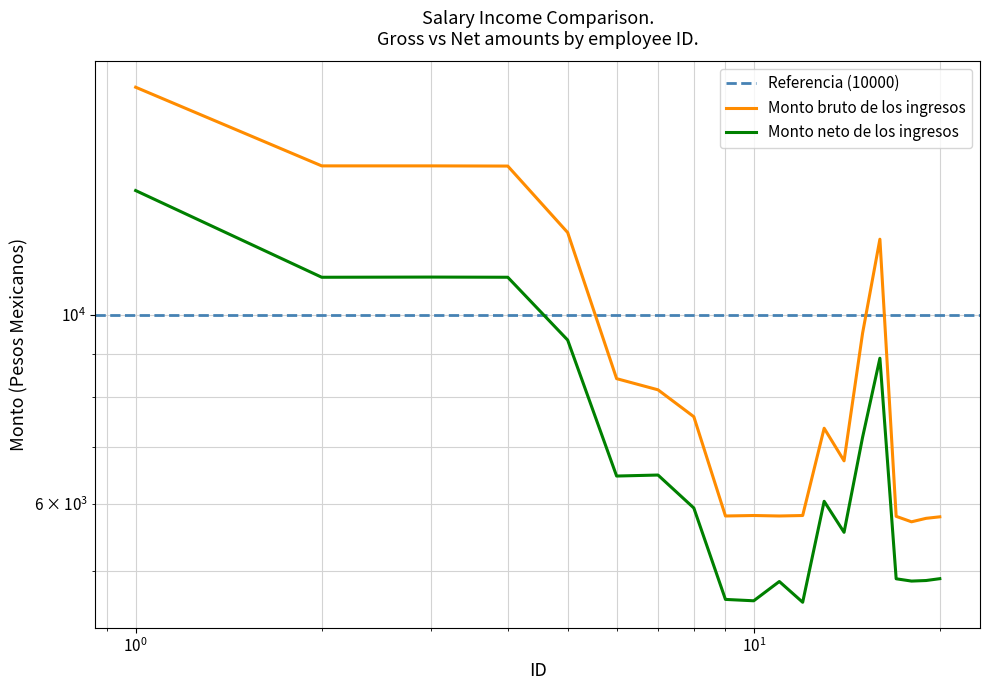

Reading left to right, list all the values displayed in this chart.

Monto bruto de los ingresos: 18516.8	14968.0	14968.0	14960.5	12498.0	8418.3	8168.0	7594.5	5806.3	5813.8	5806.3	5813.8	7361.4	6740.5	9517.9	12275.5	5800.7	5715.7	5769.5	5793.2
Monto neto de los ingresos: 14001.8	11074.6	11080.1	11074.8	9344.1	6468.8	6486.5	5932.9	4633.4	4616.2	4863.4	4597.8	6041.4	5555.7	7182.6	8896.3	4899.3	4868.9	4876.3	4900.7